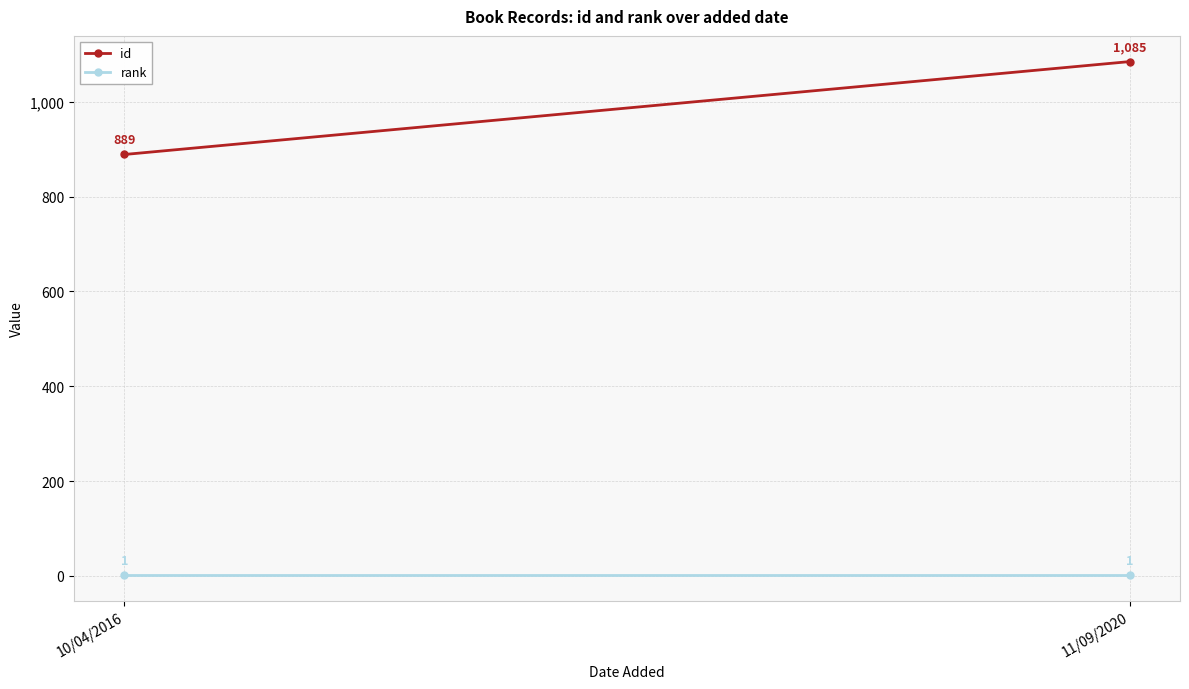

What is the lowest value of the rank series?

1